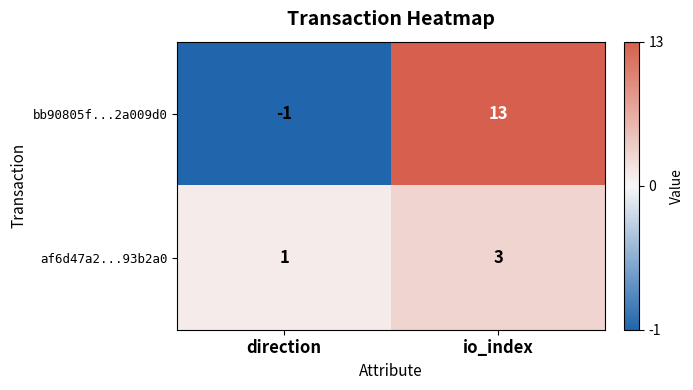

Between direction and io_index, which series saw the biggest shift?

bb90805f...2a009d0